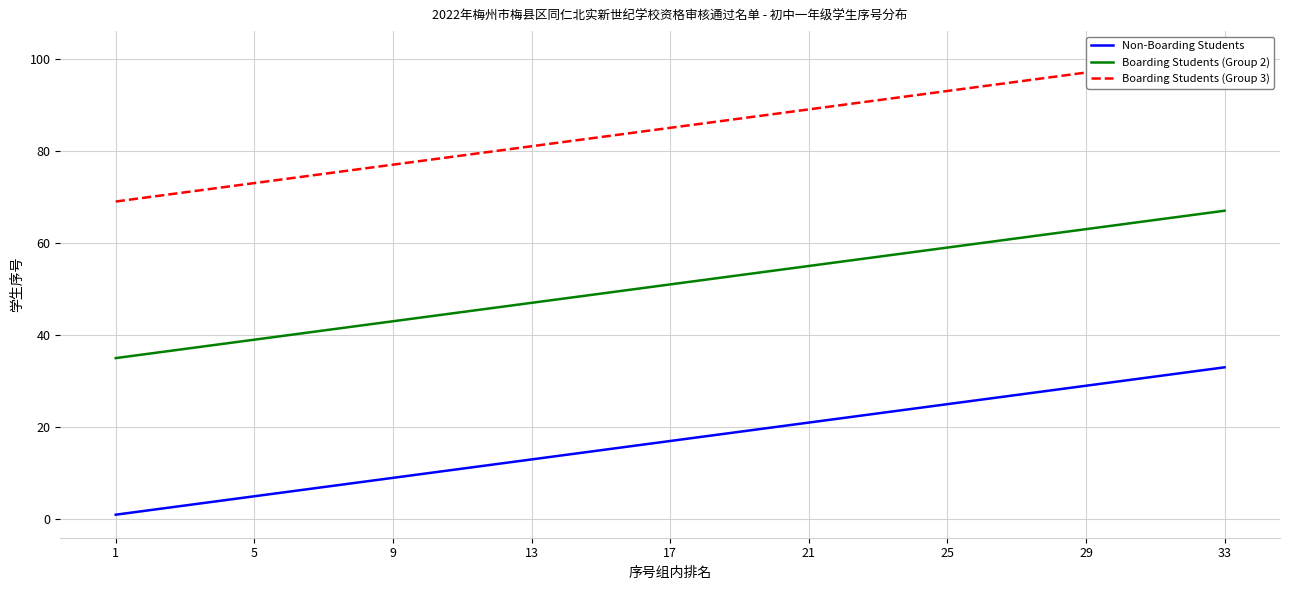

Is this an area chart (filled region under the line)?

No